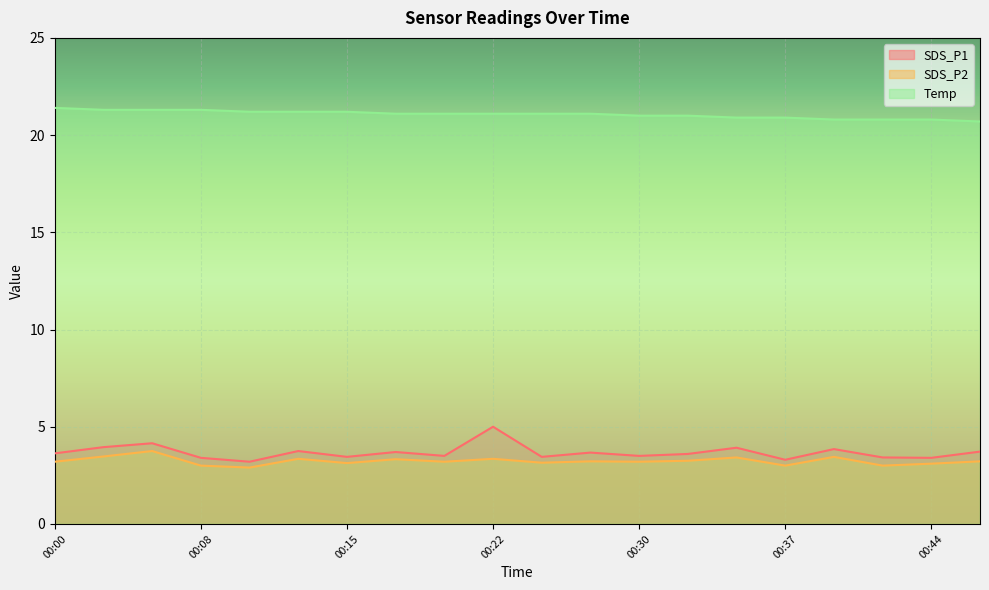

What is the difference between the maximum and second lowest values in the Temp series?

0.6